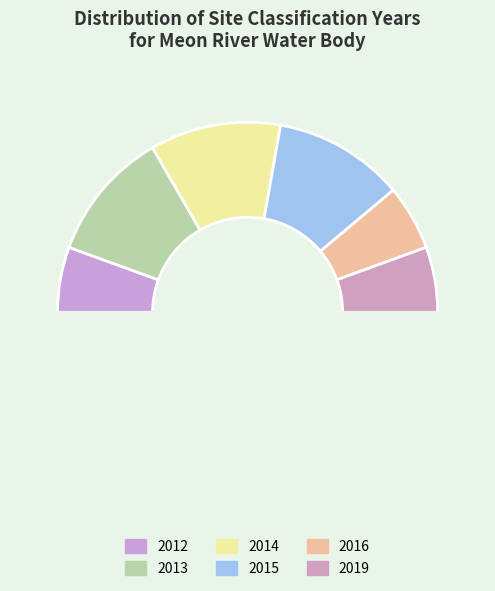

How many slices are in this pie chart?

7